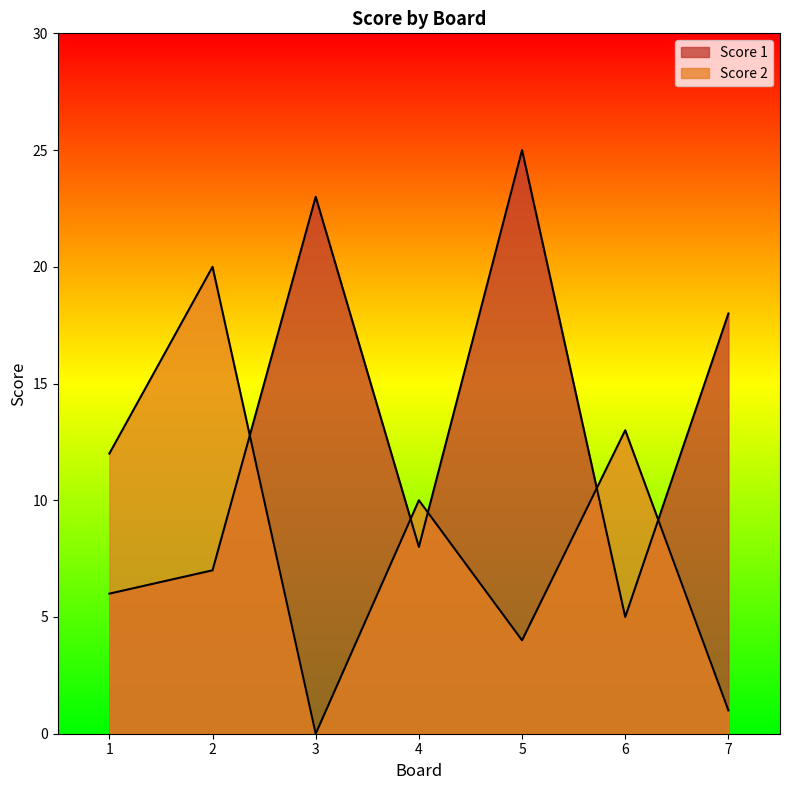

Rank the series at 7 from lowest to highest value.

Score 2, Score 1